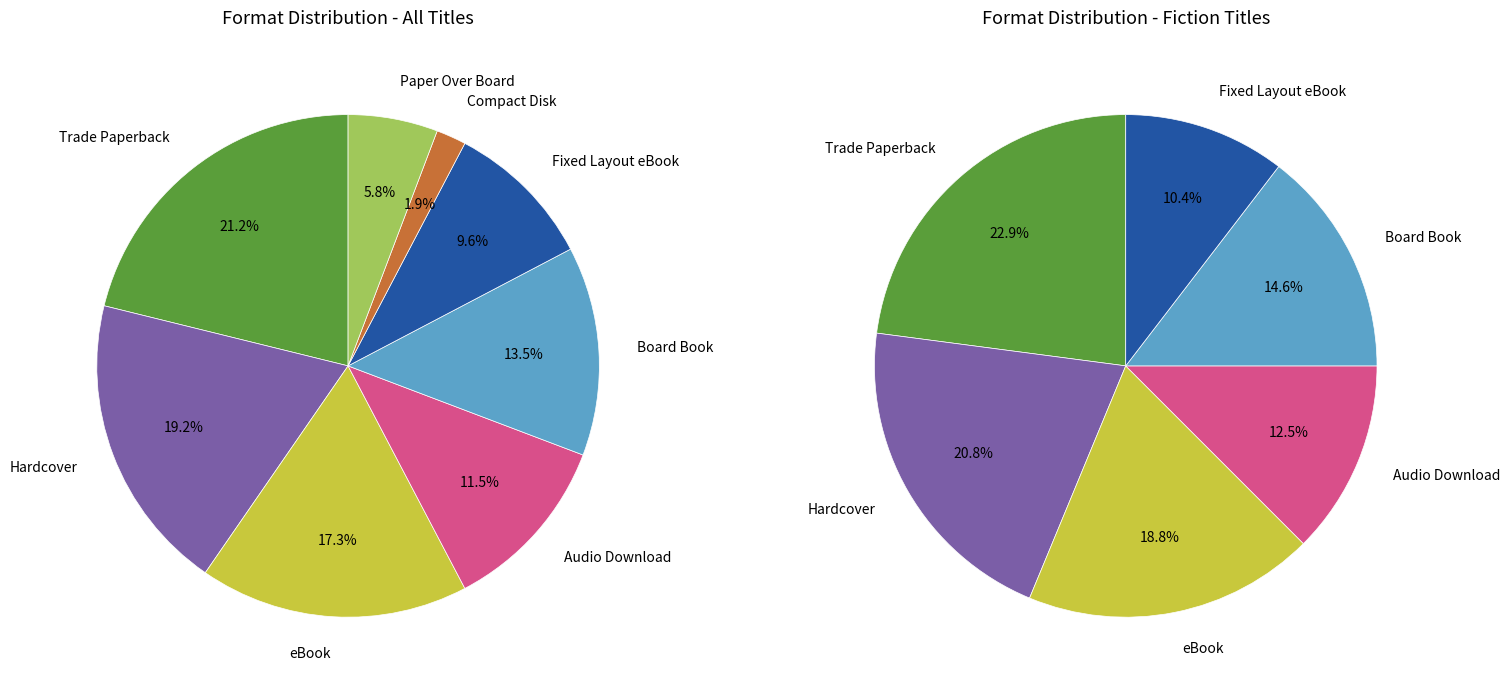

To the nearest percent, what portion does Audio Download represent?

12%